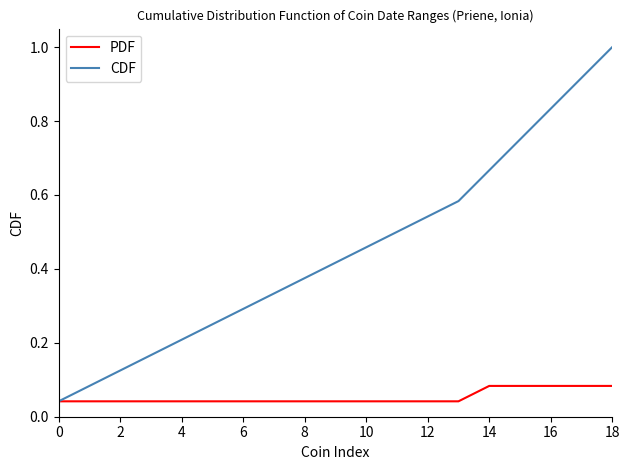

List the series in order of their overall mean, lowest first.

PDF, CDF